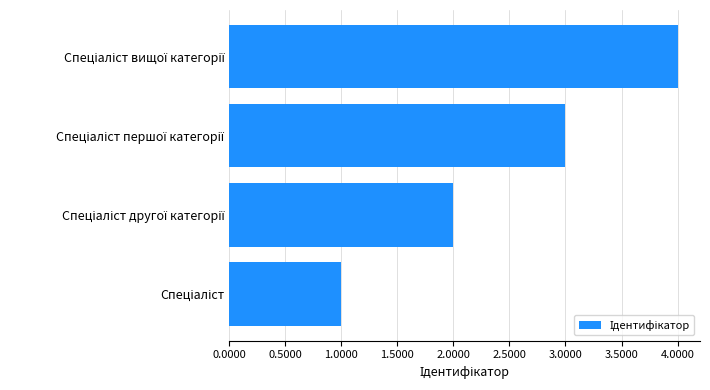

What is the greatest value displayed?

4